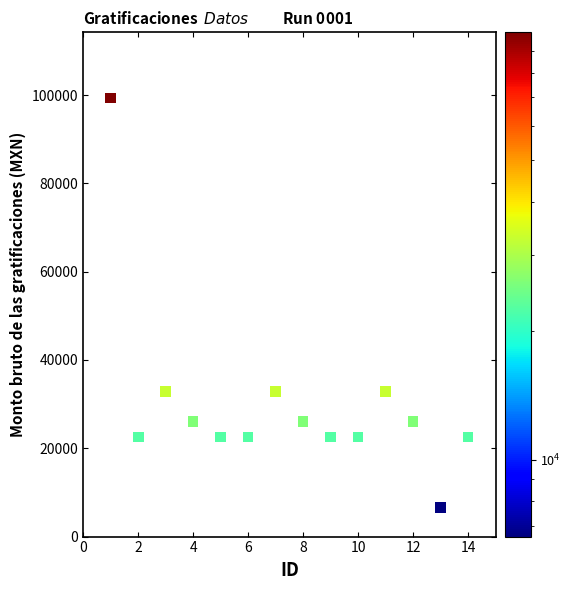

What is the range of X values (max minus min)?

13.0